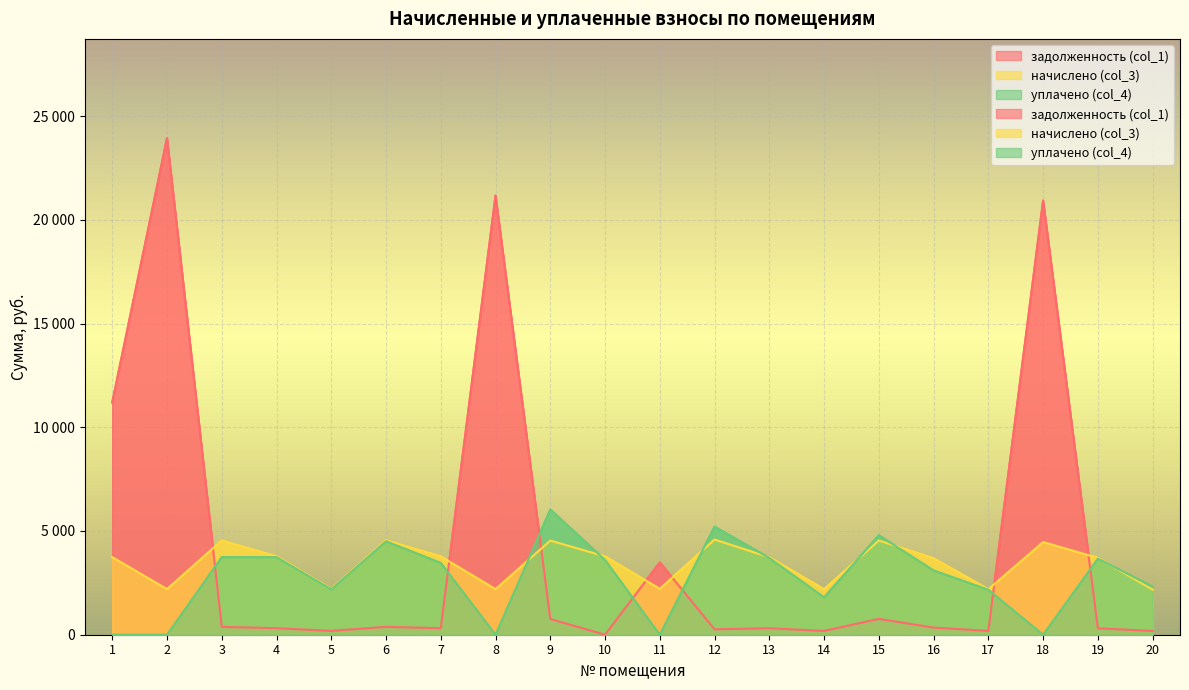

At how many categories does at least one series exceed 8535?

4